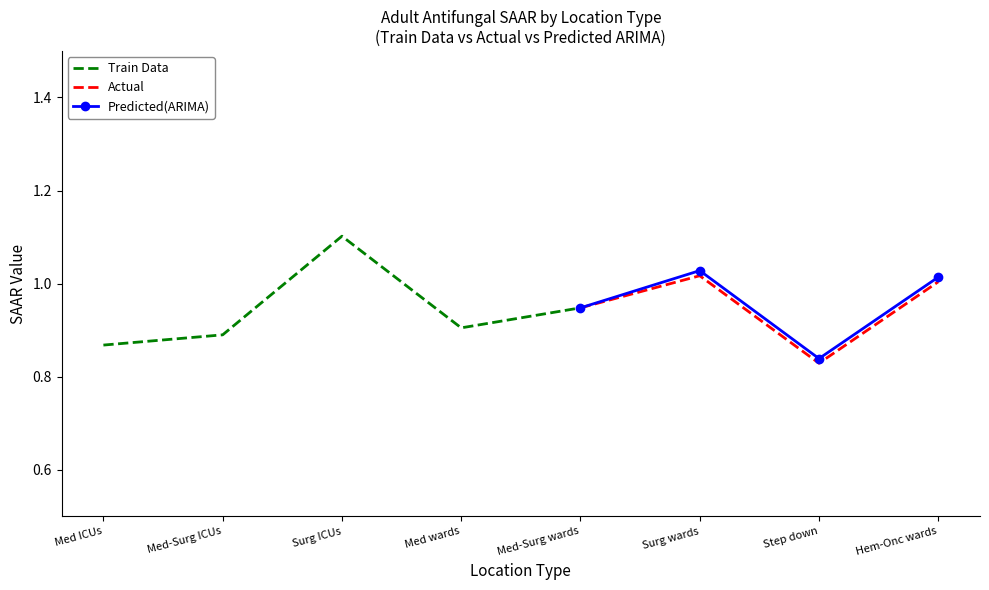

Is it true that Predicted(ARIMA) equals 1.0 at General hematology-oncology wards?

True